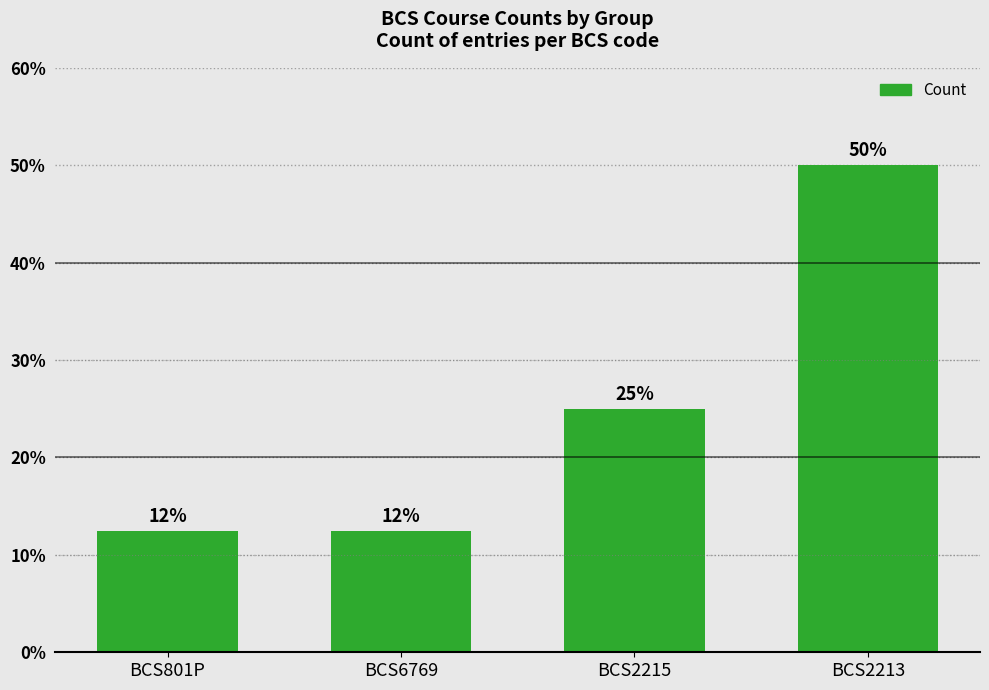

True or false: the data shows 18.1 at BCS801P.

False